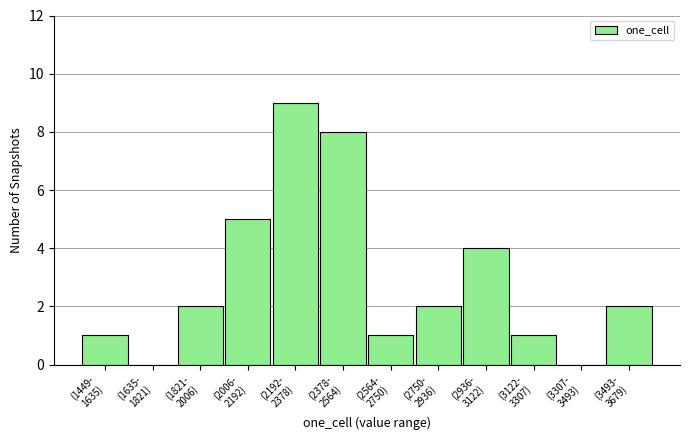

What is the sum of all values?

35